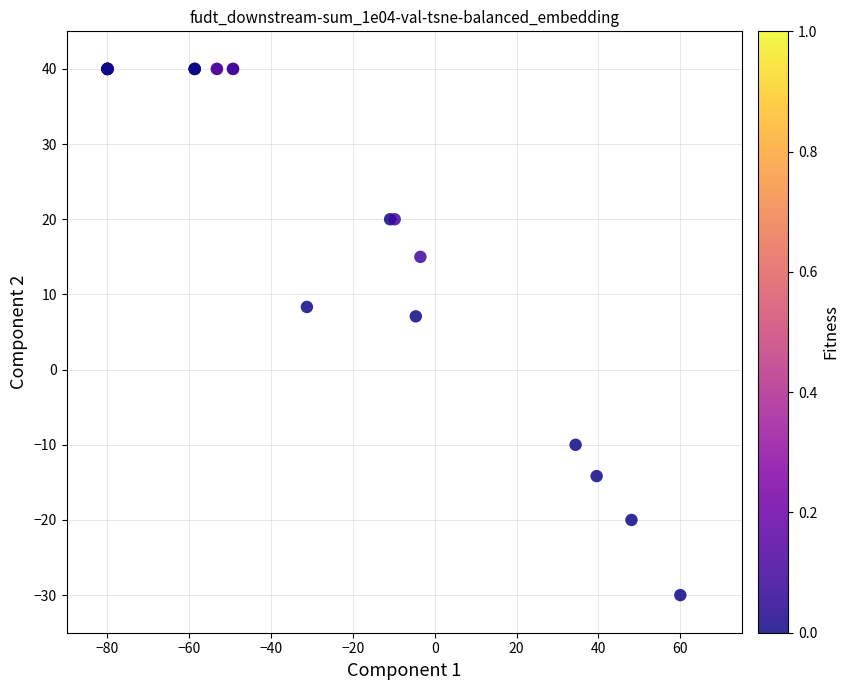

What Y value in the scatter plot is closest to 5?

7.1